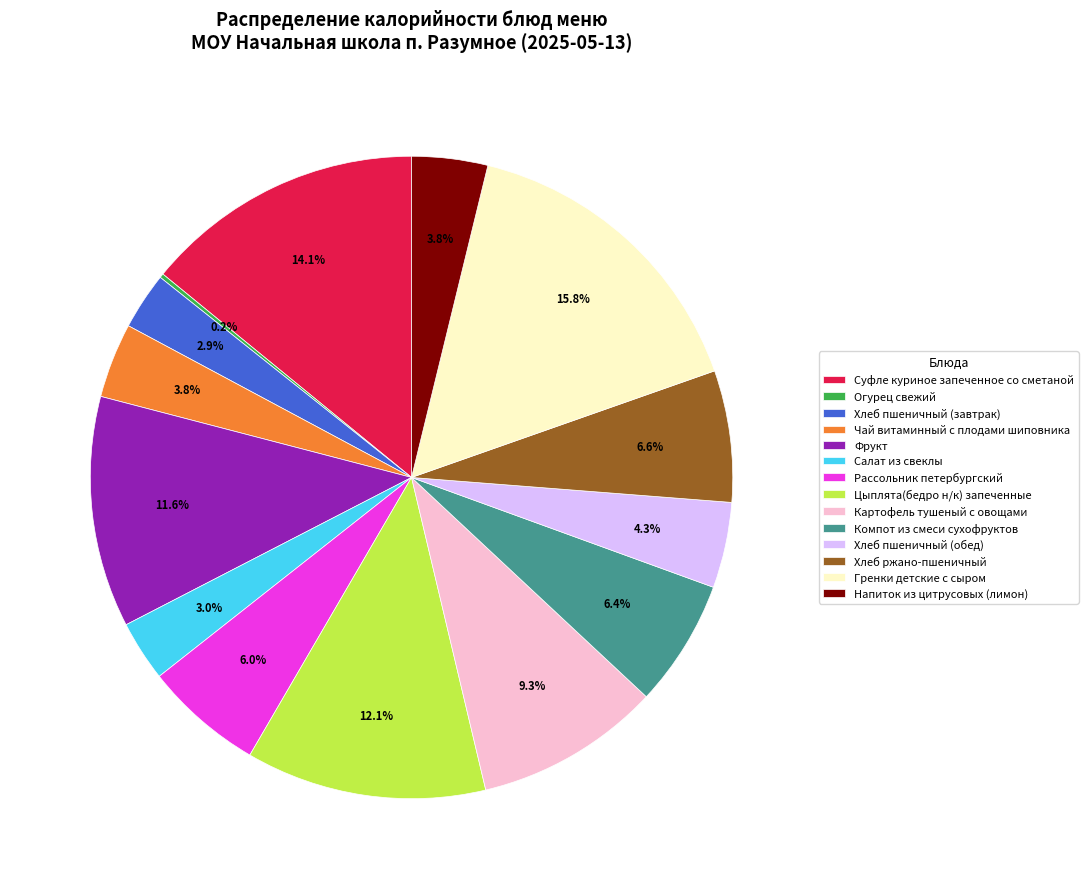

Combined, do Хлеб пшеничный (обед) and Хлеб ржано-пшеничный account for over 50%?

No